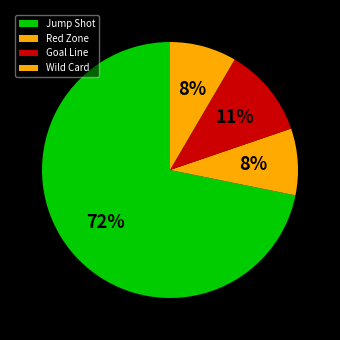

To the nearest percent, what is the difference between the Red Zone and Jump Shot slice percentages?

63%